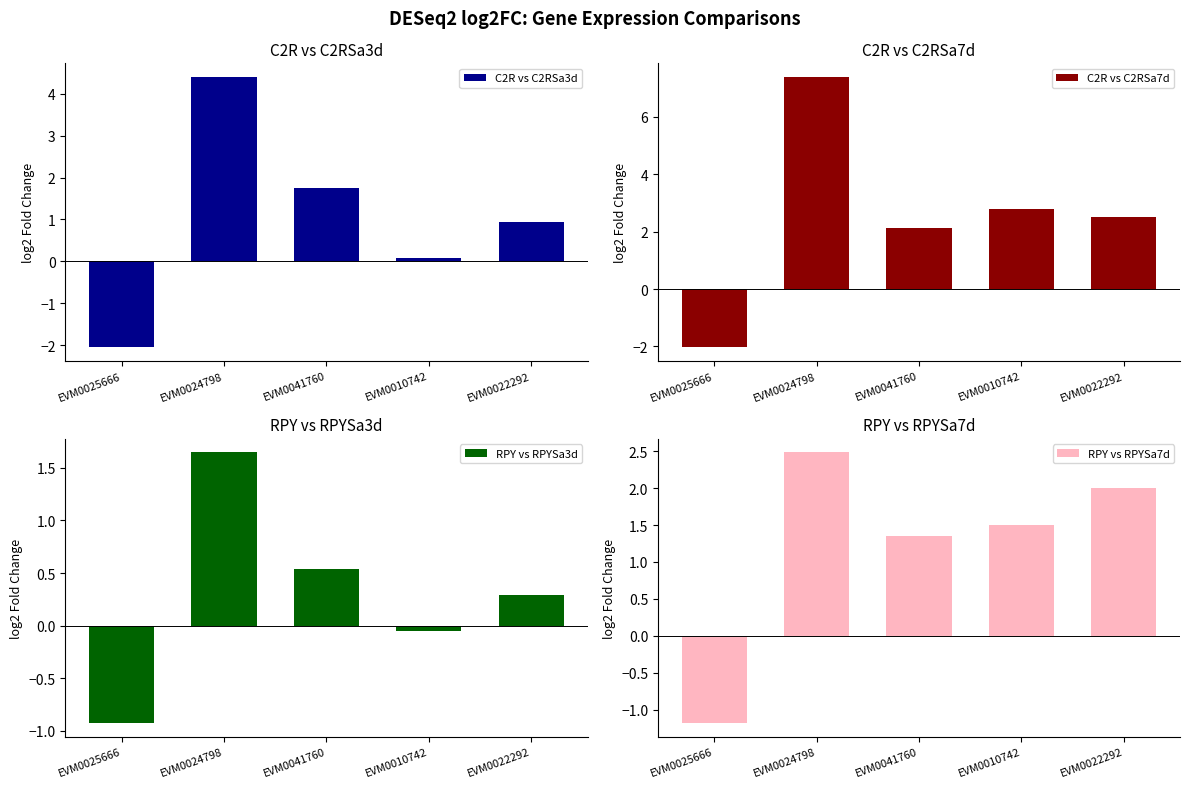

How many data points does each series have?

5